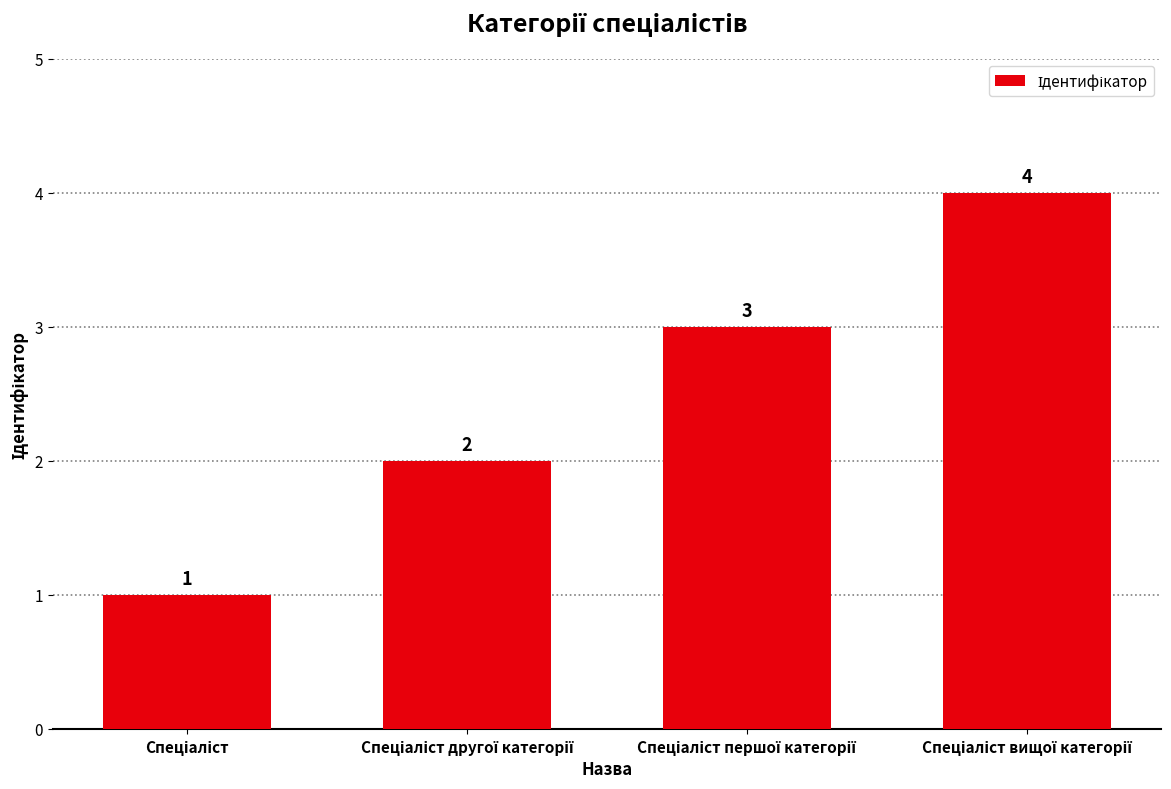

Count the values in the range 2 to 4.

3